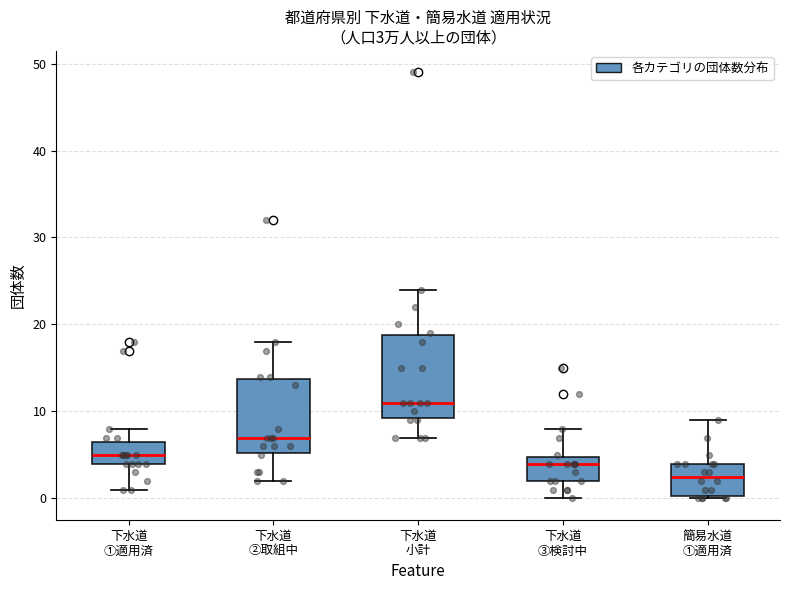

Which box's median line is the lowest?

簡易水道 ①適用済